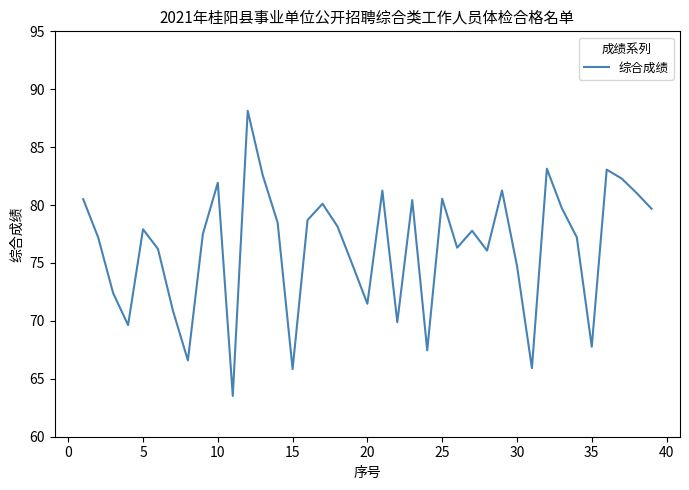

What is the smallest value displayed?

63.5